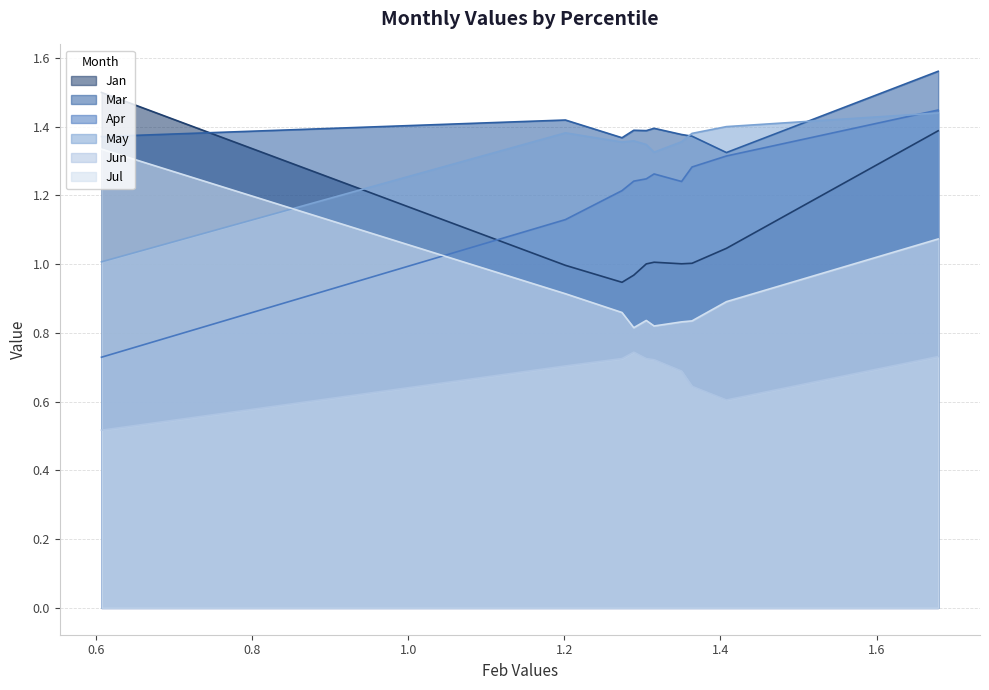

Does the chart display data point markers on the line(s)?

No